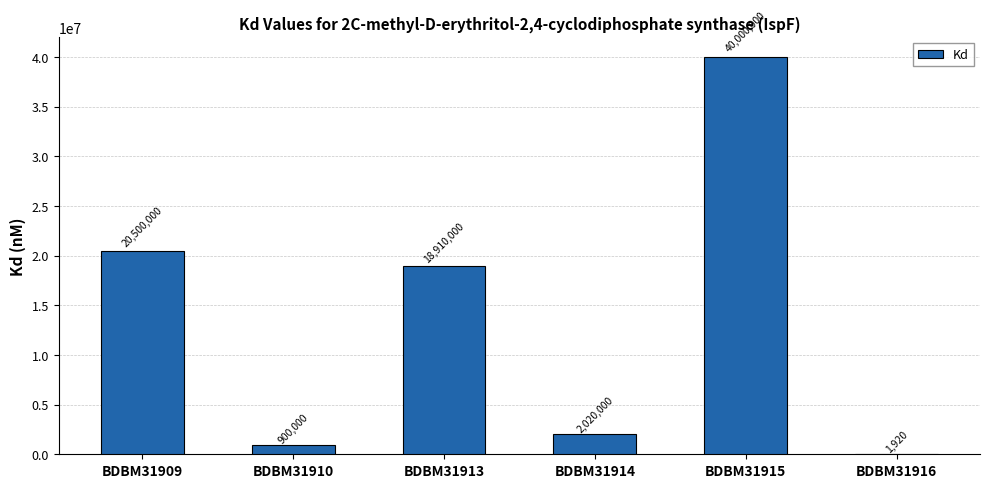

Which label corresponds to the largest value in the chart?

BDBM31915